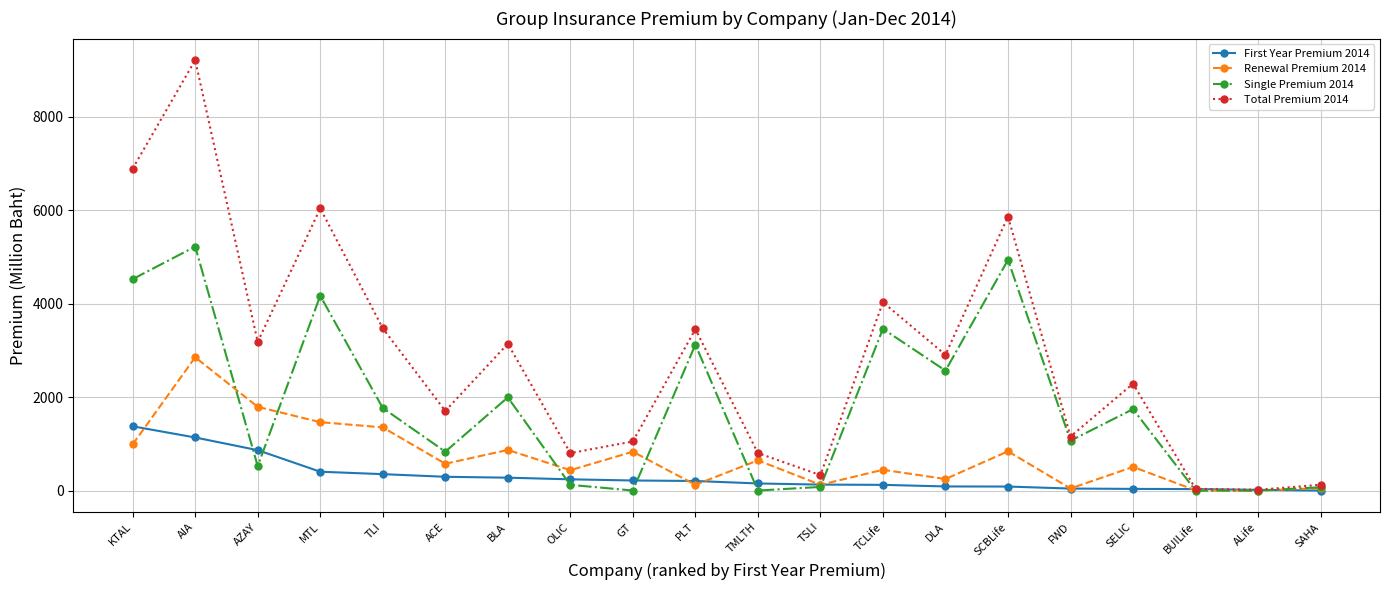

At which label does Renewal Premium 2014 reach its peak?

AIA